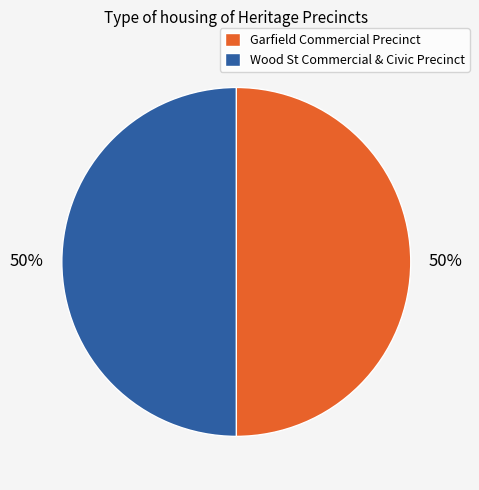

How many segments does this pie chart have?

2